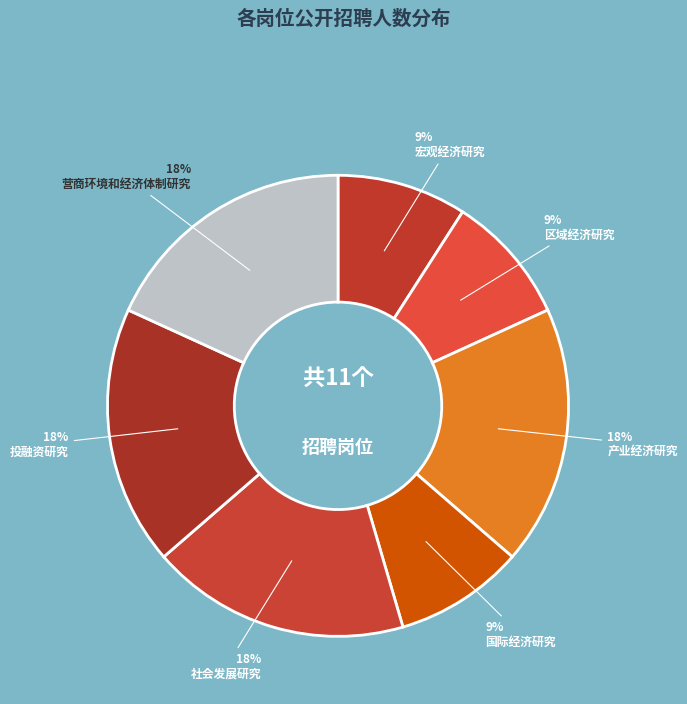

How many segments does this pie chart have?

7